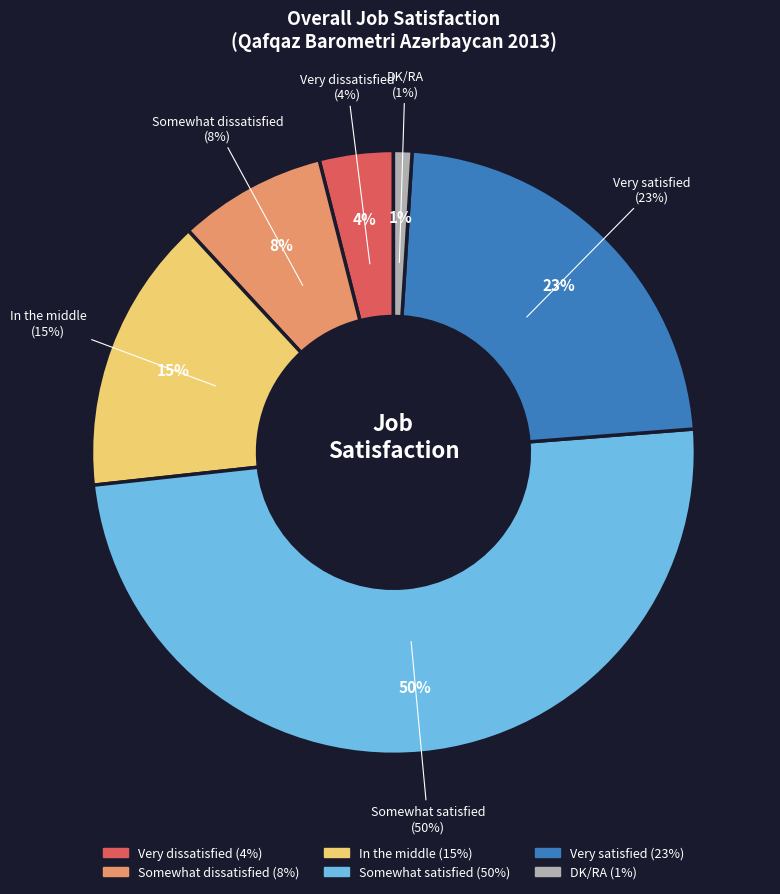

How many segments does this pie chart have?

6